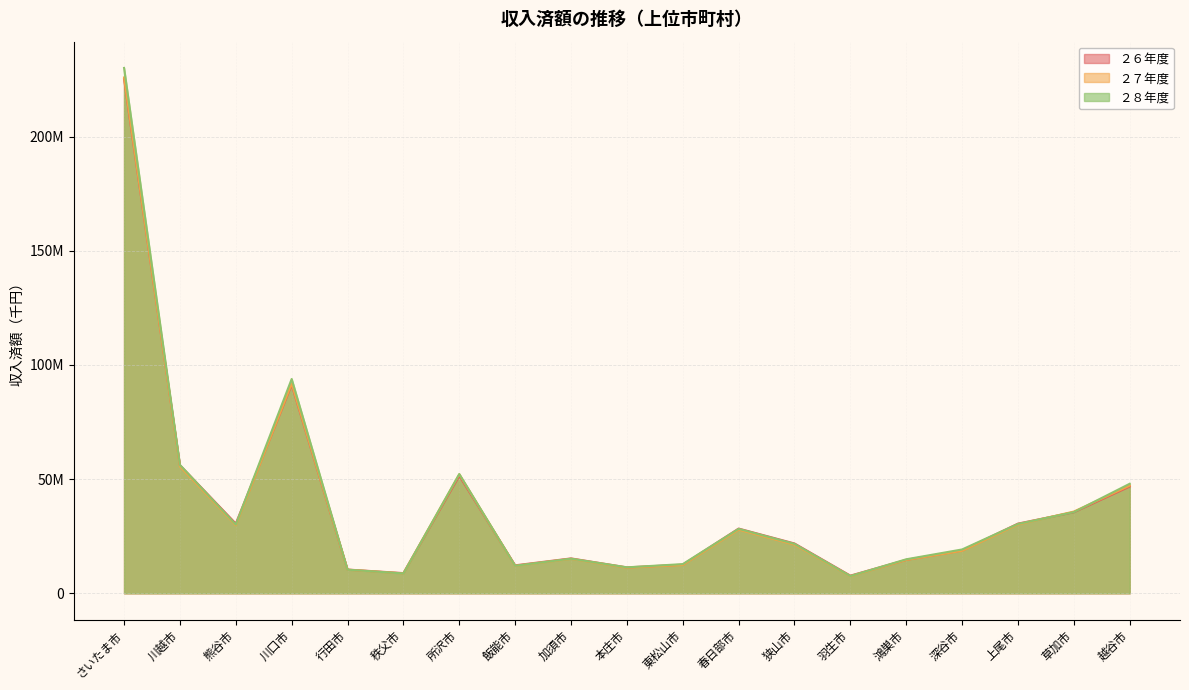

What is the difference between the ２６年度 values at 本庄市 and さいたま市?

213844720